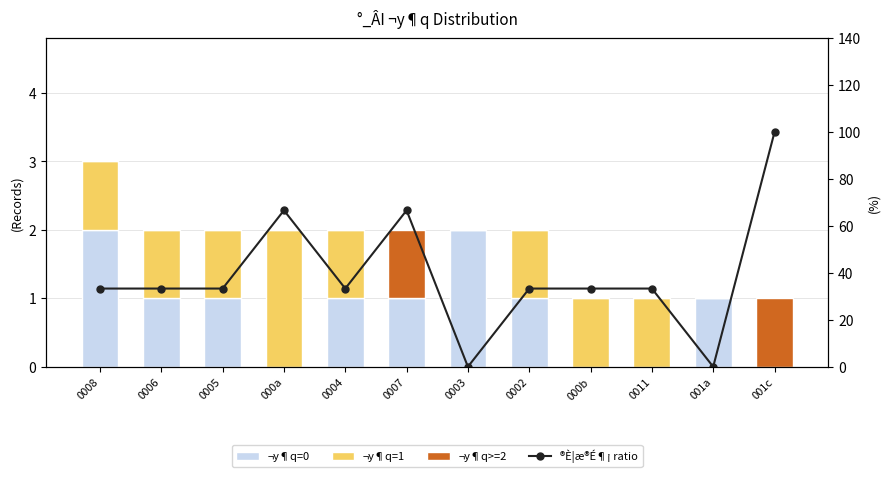

At how many categories does at least one series exceed 93?

1